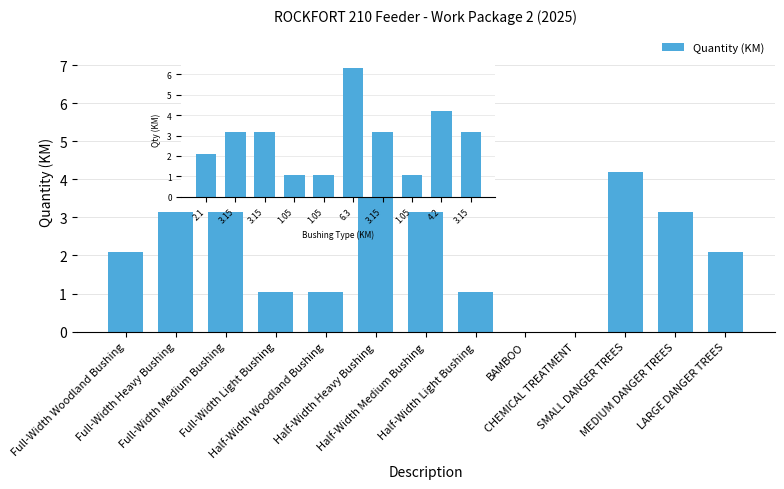

What is the maximum value shown in the chart?

6.3